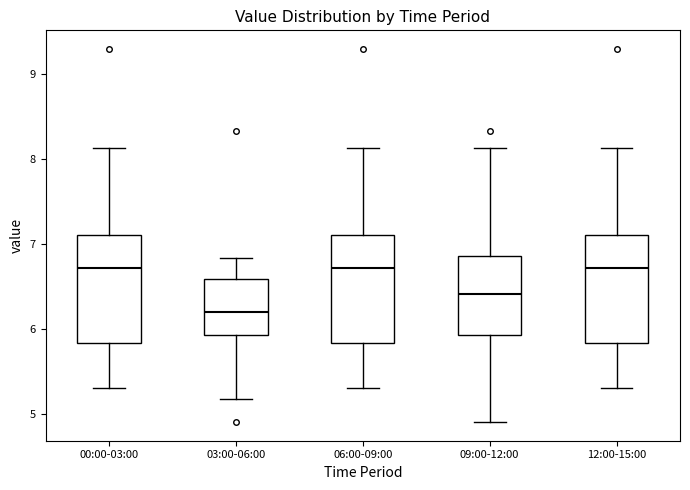

Reading left to right, transcribe this box plot: for each box, give where its median line is, the range the box spans, and where its two whiskers end, as read against the y-axis. The values are not printed on the chart, so give them approximately, as read against the axis.

00:00-03:00: median 6.7, box 5.8 to 7.1, whiskers 5.3 to 8.1
03:00-06:00: median 6.2, box 5.9 to 6.6, whiskers 5.2 to 6.8
06:00-09:00: median 6.7, box 5.8 to 7.1, whiskers 5.3 to 8.1
09:00-12:00: median 6.4, box 5.9 to 6.9, whiskers 4.9 to 8.1
12:00-15:00: median 6.7, box 5.8 to 7.1, whiskers 5.3 to 8.1